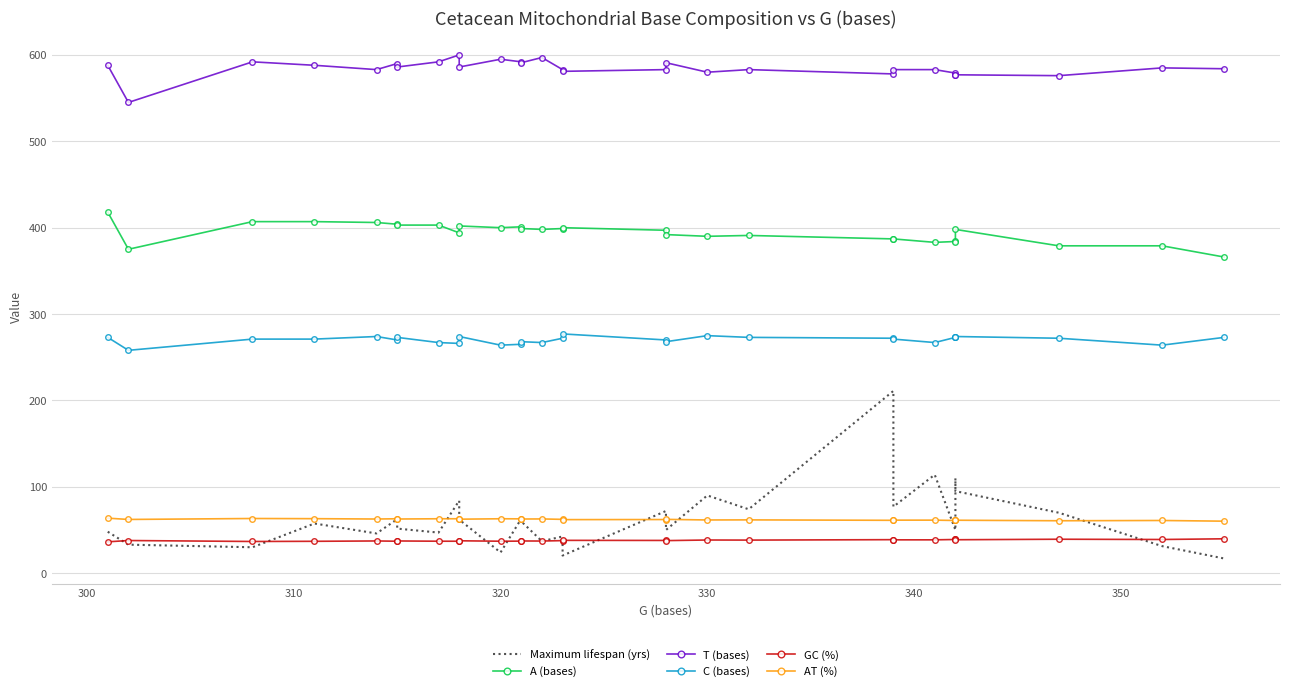

Is the value of C (bases) at 19 greater than the value of GC (%) at 13?

Yes